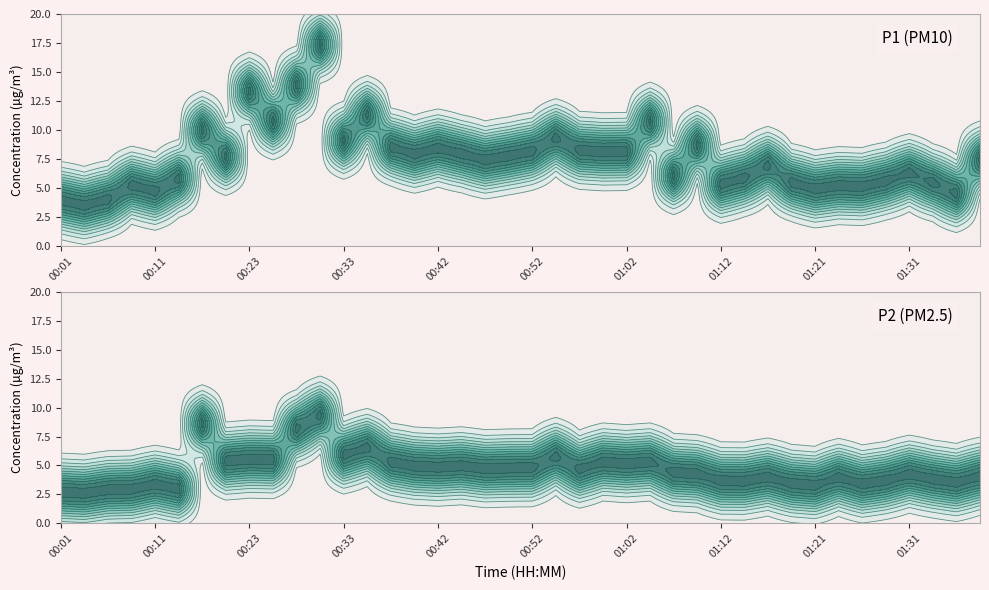

What is the average value of the P2 series?

4.7